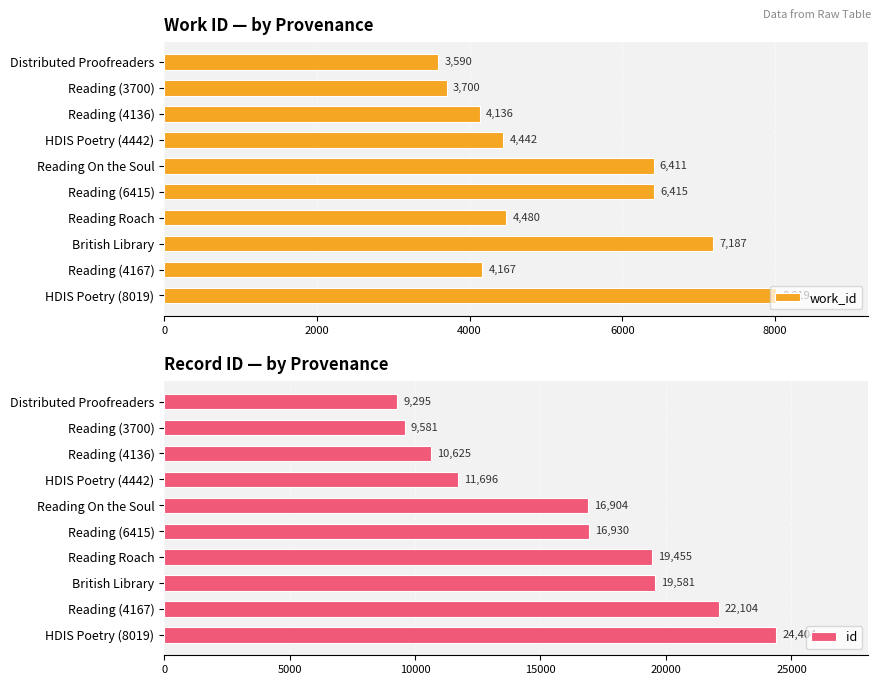

List the labels in order of work_id value, largest first.

HDIS Poetry (8019), British Library, Reading (6415), Reading On the Soul, Reading Roach, HDIS Poetry (4442), Reading (4167), Reading (4136), Reading (3700), Distributed Proofreaders